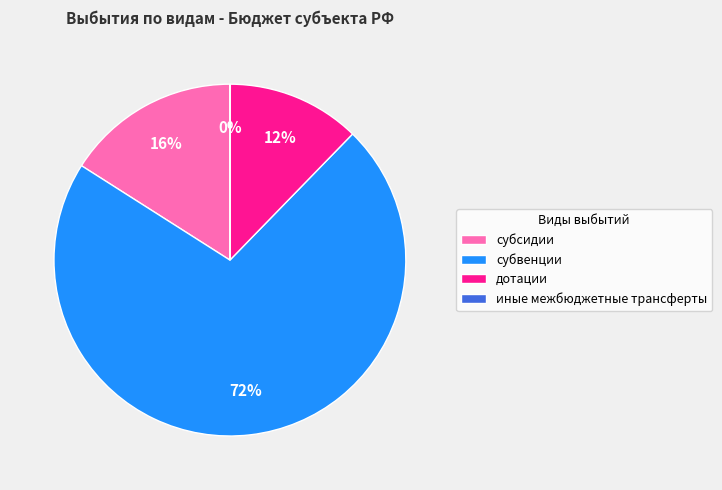

To the nearest percent, what is the average slice percentage?

25%